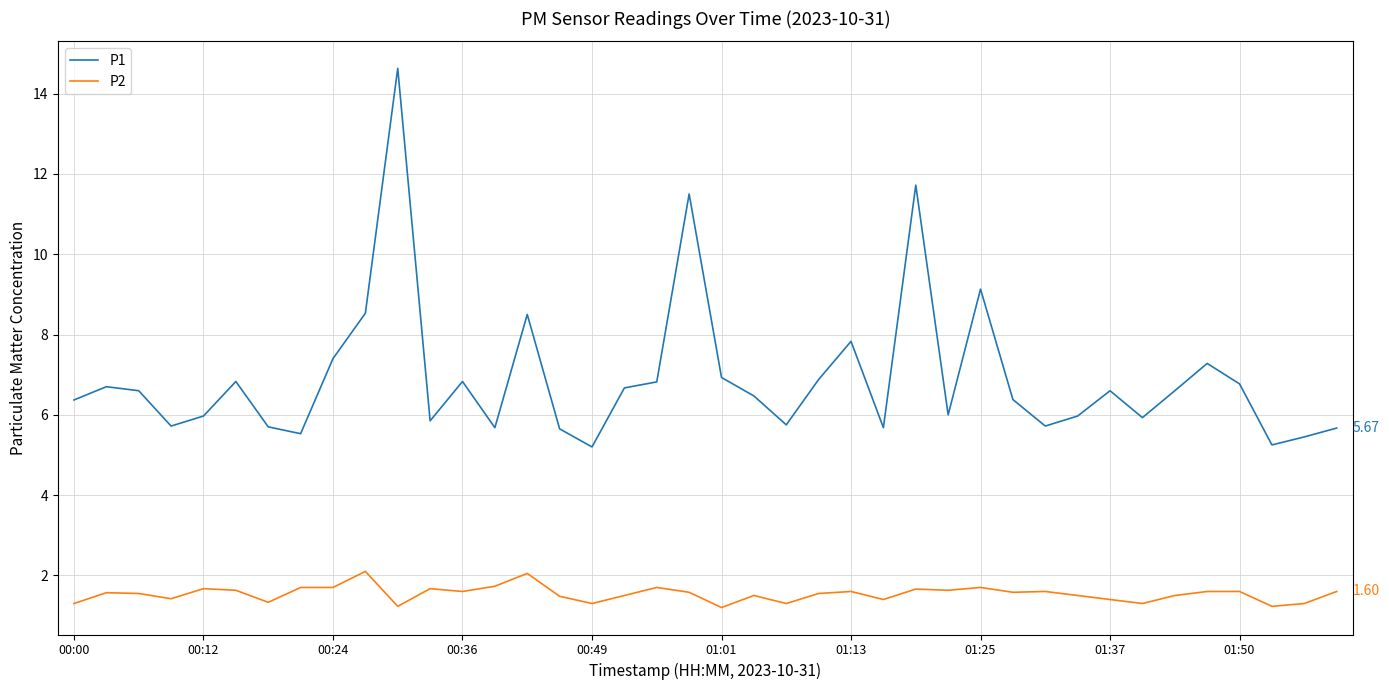

How many lines are shown in the chart?

2